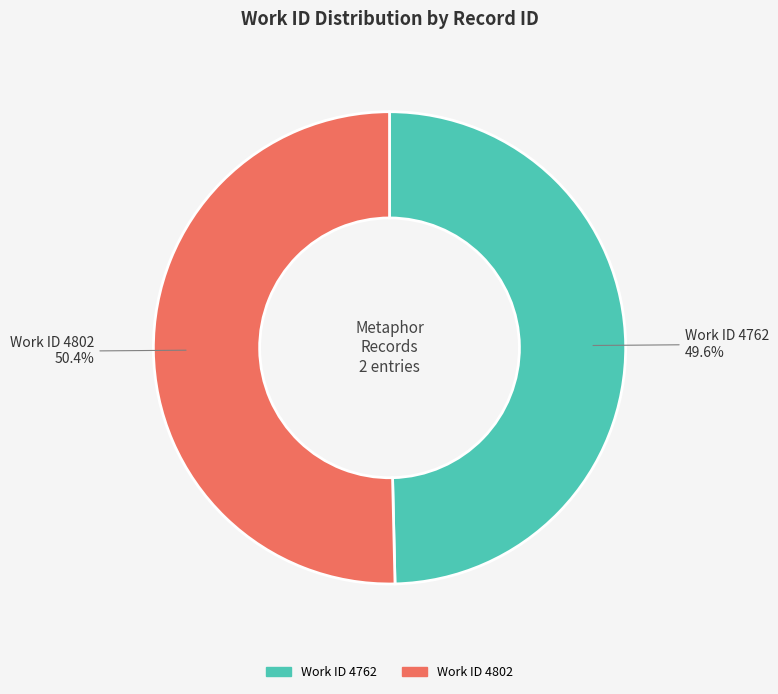

Rank the categories by value from lowest to highest.

Work ID 4762, Work ID 4802